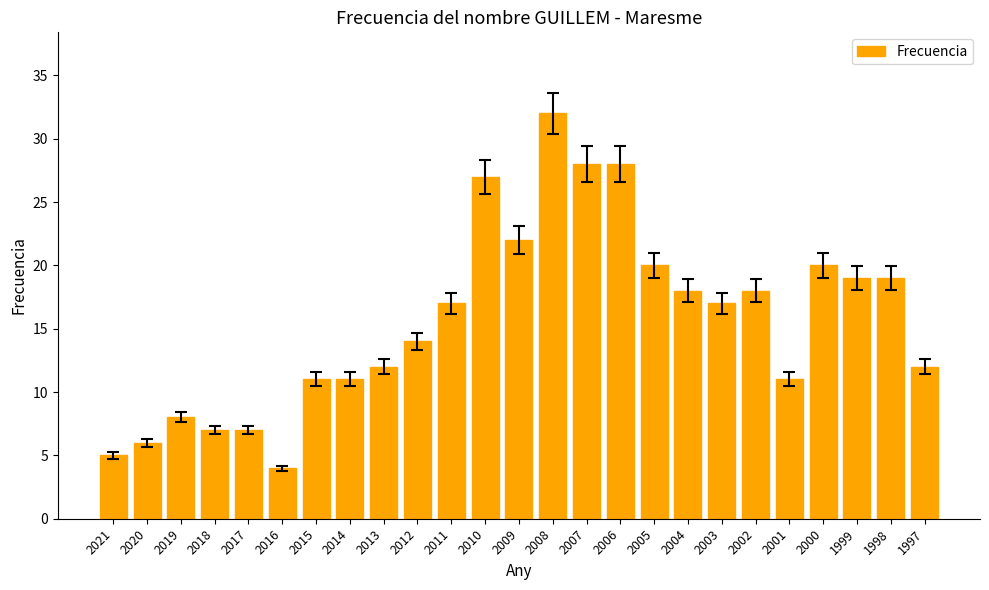

Count the number of data series in this chart.

1